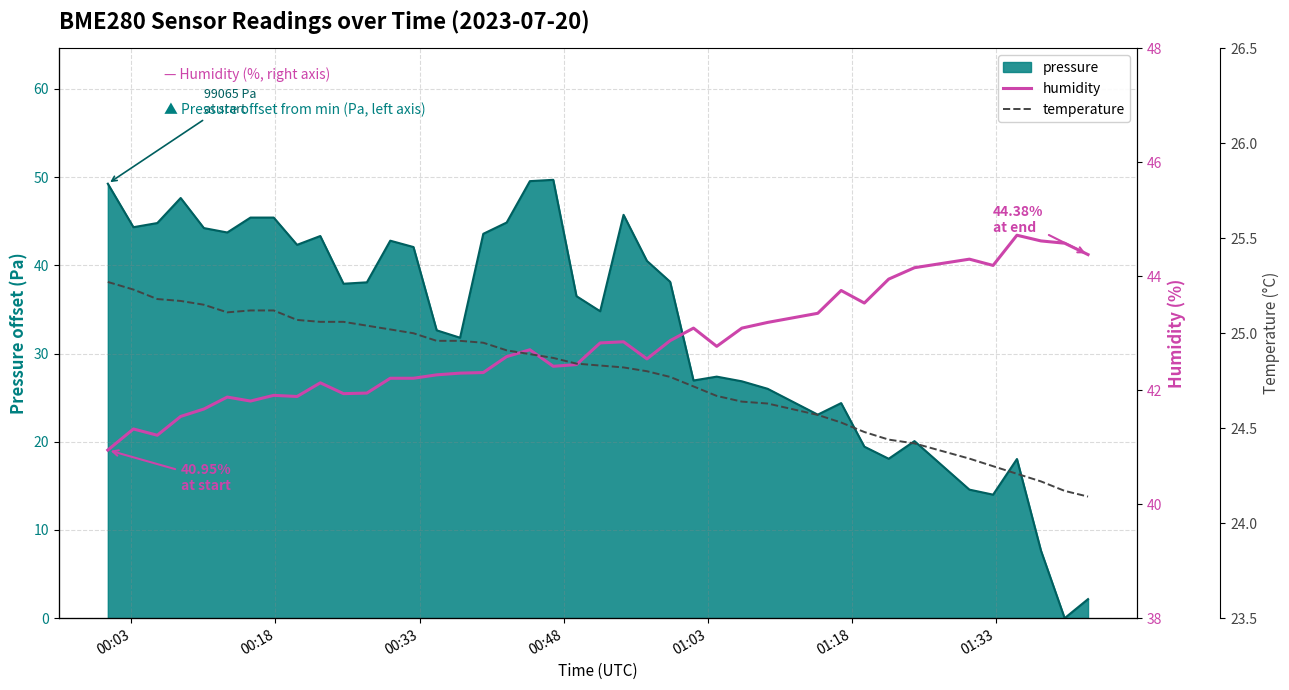

True or false: temperature and humidity intersect in this chart.

False